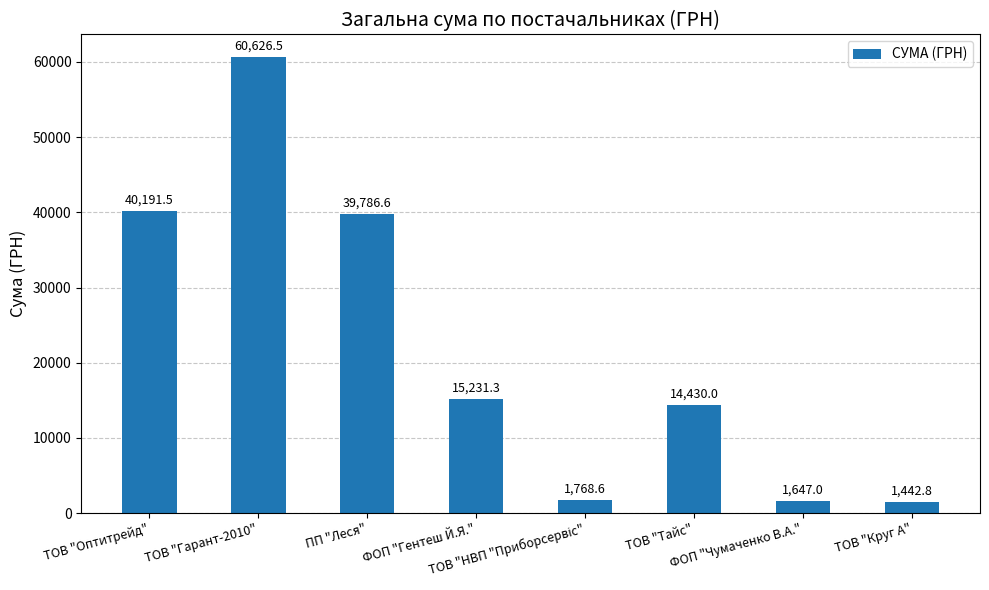

Which has a higher value, ТОВ "Гарант-2010" or ТОВ "Круг А"?

ТОВ "Гарант-2010"